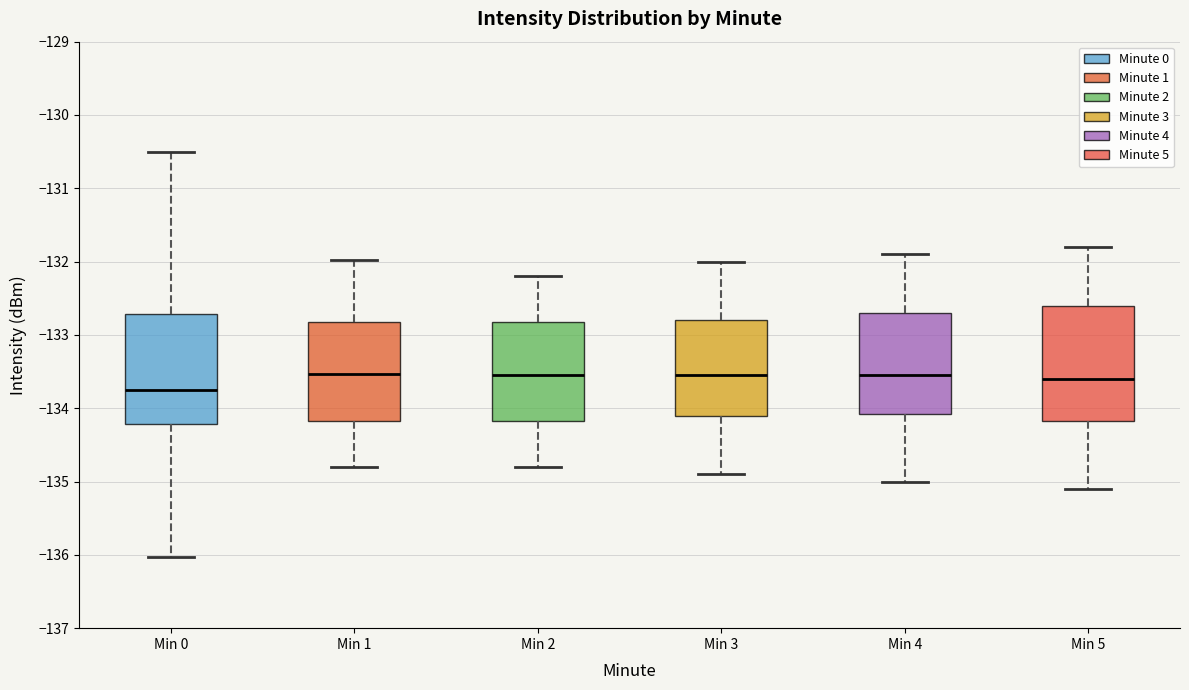

Reading left to right, transcribe this box plot: for each box, give where its median line is, the range the box spans, and where its two whiskers end, as read against the y-axis. The values are not printed on the chart, so give them approximately, as read against the axis.

Min 0: median -133.8, box -134.2 to -132.7, whiskers -136.0 to -130.5
Min 1: median -133.5, box -134.2 to -132.8, whiskers -134.8 to -132.0
Min 2: median -133.5, box -134.2 to -132.8, whiskers -134.8 to -132.2
Min 3: median -133.5, box -134.1 to -132.8, whiskers -134.9 to -132.0
Min 4: median -133.5, box -134.1 to -132.7, whiskers -135.0 to -131.9
Min 5: median -133.6, box -134.2 to -132.6, whiskers -135.1 to -131.8